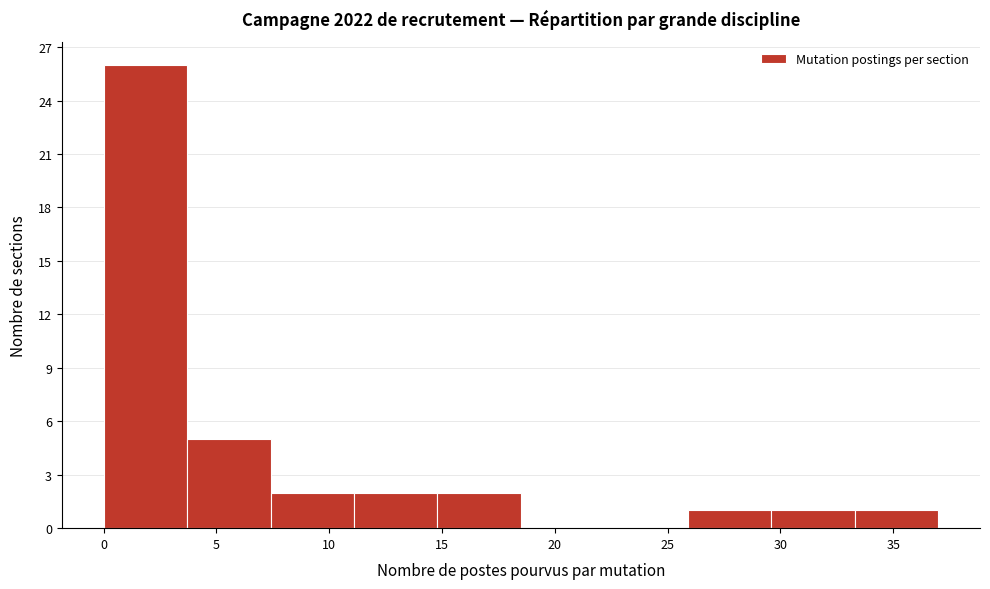

Reading left to right, list every bar in this chart as the range it spans on the x-axis followed by its height. Neither the bar edges nor the heights are printed on the chart, so give them approximately, as read against the axes.

0.0 to 3.7: 26
3.7 to 7.4: 5
7.4 to 11.1: 2
11.1 to 14.8: 2
14.8 to 18.5: 2
18.5 to 22.2: 0
22.2 to 25.9: 0
25.9 to 29.6: 1
29.6 to 33.3: 1
33.3 to 37.0: 1